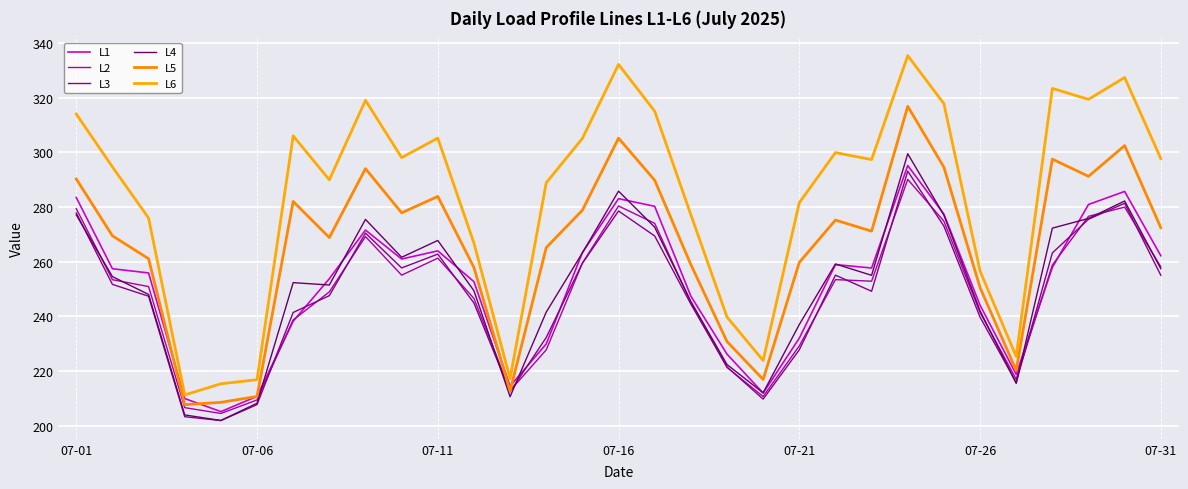

Does the chart have visible grid lines?

Yes